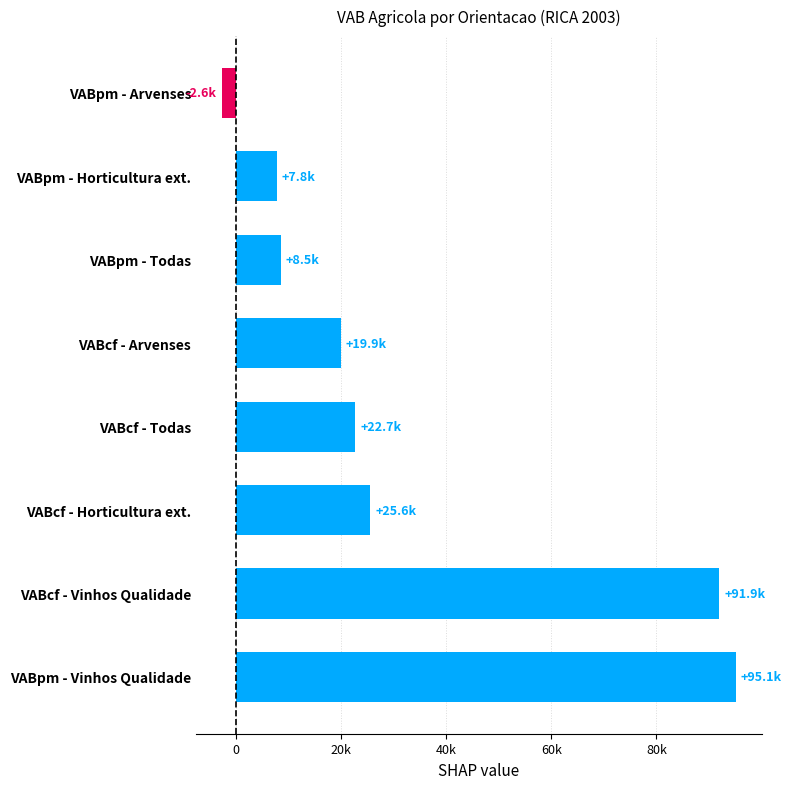

Are the bars horizontal?

Yes